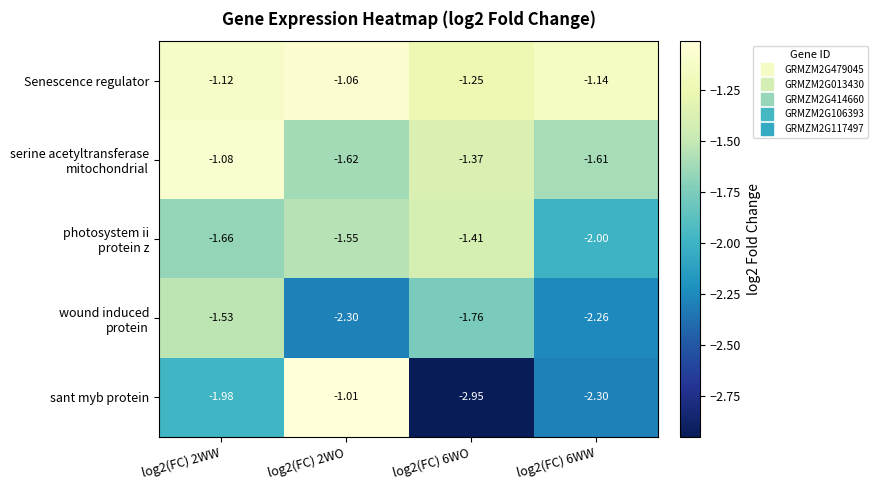

Between log2(FC) 2WW and log2(FC) 2WO, which series saw the biggest shift?

sant myb protein